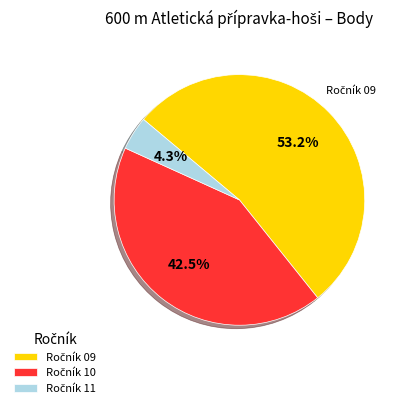

Does any single category account for the majority?

Yes